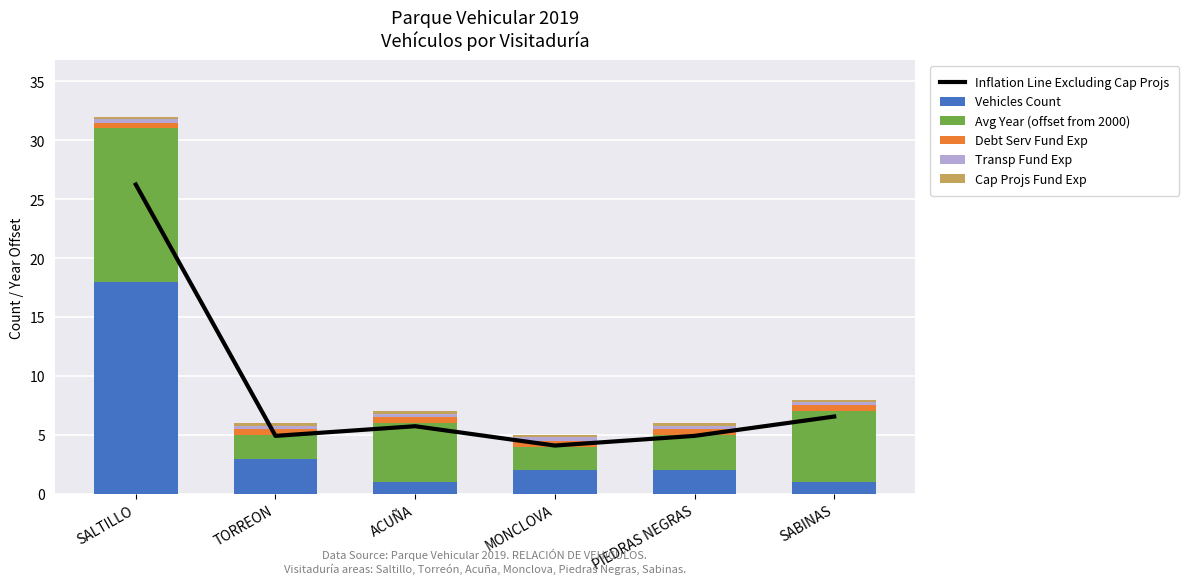

Reading right to left, transcribe all the data shown in this chart.

Inflation Line Excluding Cap Projs: SABINAS=6.6	PIEDRAS NEGRAS=4.9	MONCLOVA=4.1	ACUÑA=5.7	TORREON=4.9	SALTILLO=26.2
Vehicles Count: SABINAS=1.0	PIEDRAS NEGRAS=2.0	MONCLOVA=2.0	ACUÑA=1.0	TORREON=3.0	SALTILLO=18.0
Avg Year (offset from 2000): SABINAS=6.0	PIEDRAS NEGRAS=3.0	MONCLOVA=2.0	ACUÑA=5.0	TORREON=2.0	SALTILLO=13.0
Debt Serv Fund Exp: SABINAS=0.5	PIEDRAS NEGRAS=0.5	MONCLOVA=0.5	ACUÑA=0.5	TORREON=0.5	SALTILLO=0.5
Transp Fund Exp: SABINAS=0.3	PIEDRAS NEGRAS=0.3	MONCLOVA=0.3	ACUÑA=0.3	TORREON=0.3	SALTILLO=0.3
Cap Projs Fund Exp: SABINAS=0.2	PIEDRAS NEGRAS=0.2	MONCLOVA=0.2	ACUÑA=0.2	TORREON=0.2	SALTILLO=0.2